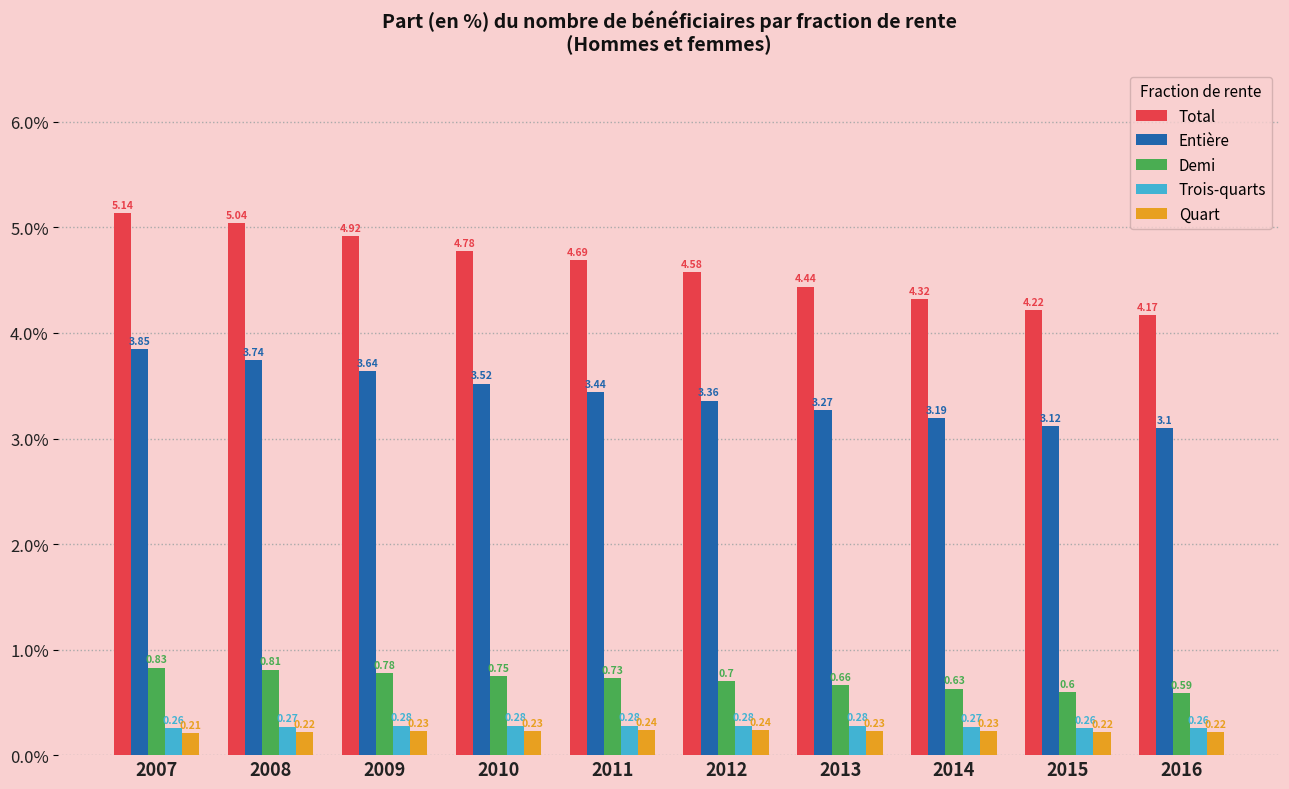

What is the lowest value of the Entière series?

3.1